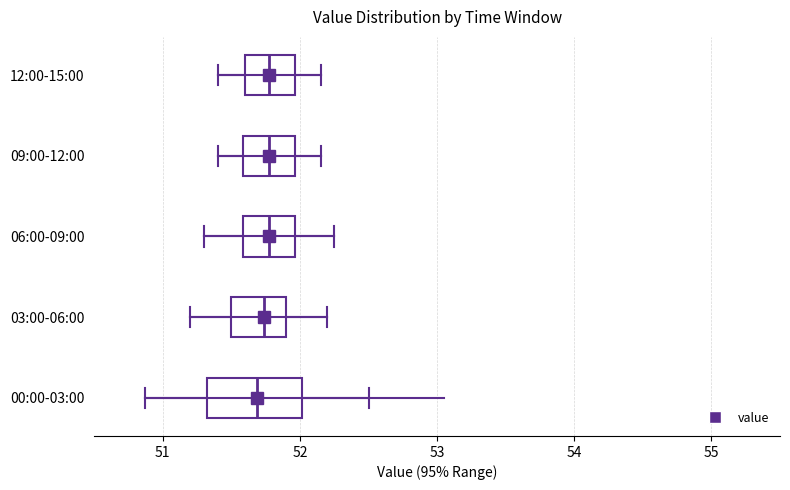

Where does the right whisker of the box for 06:00-09:00 end on the x-axis? The values are not printed on the chart, so give them approximately, as read against the axis.

52.3